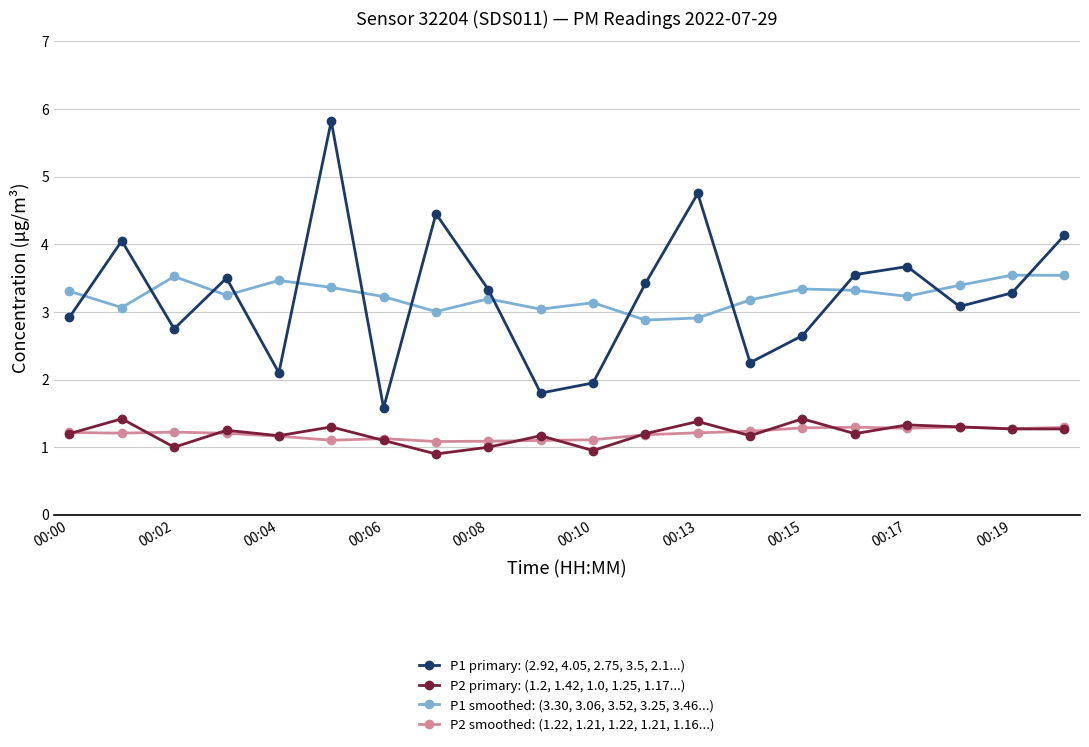

What is the lowest value of the P1 primary: (2.92, 4.05, 2.75, 3.5, 2.1...) series?

1.6